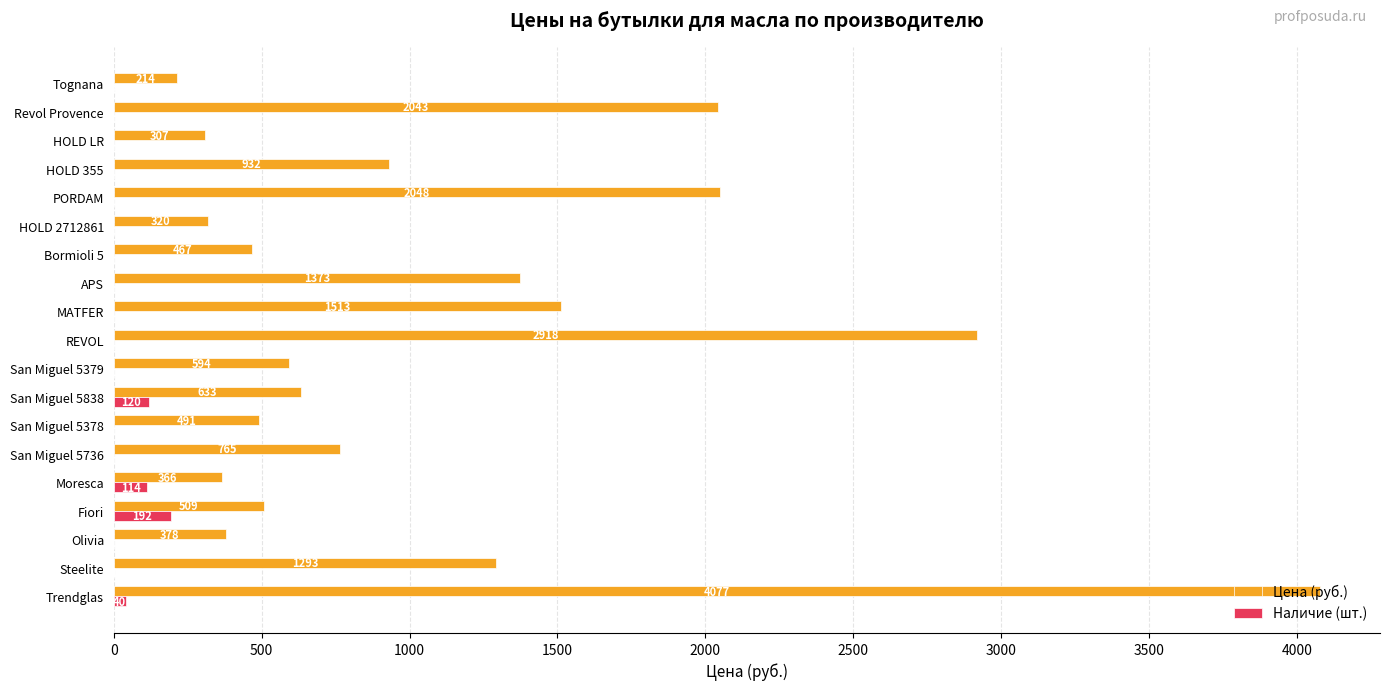

Is the value of Цена (руб.) at APS greater than the value of Наличие (шт.) at San Miguel 5379?

Yes